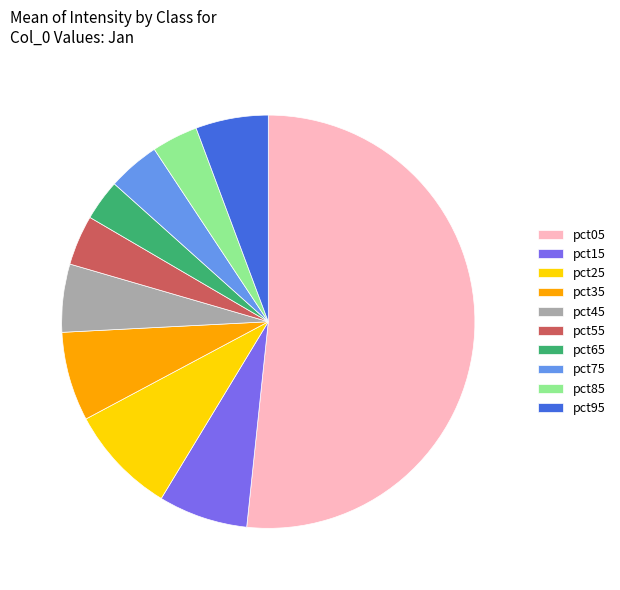

True or false: pct45 accounts for 16% of the total.

False